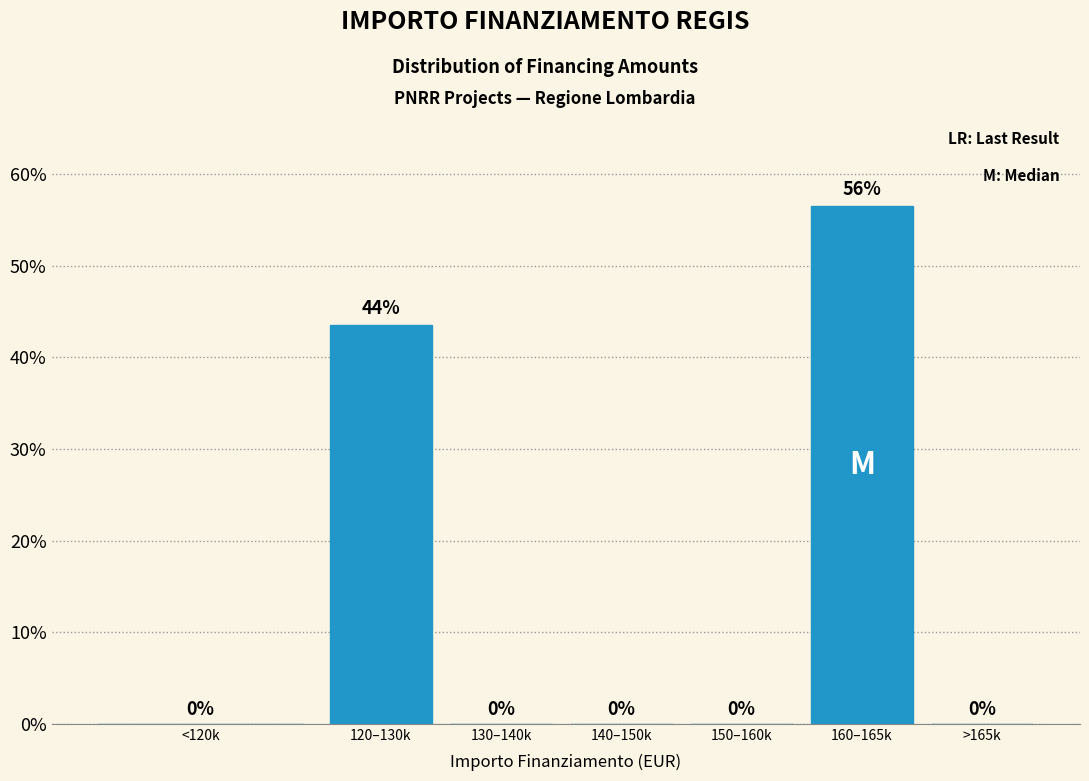

At which label is the value closest to 28?

120–130k